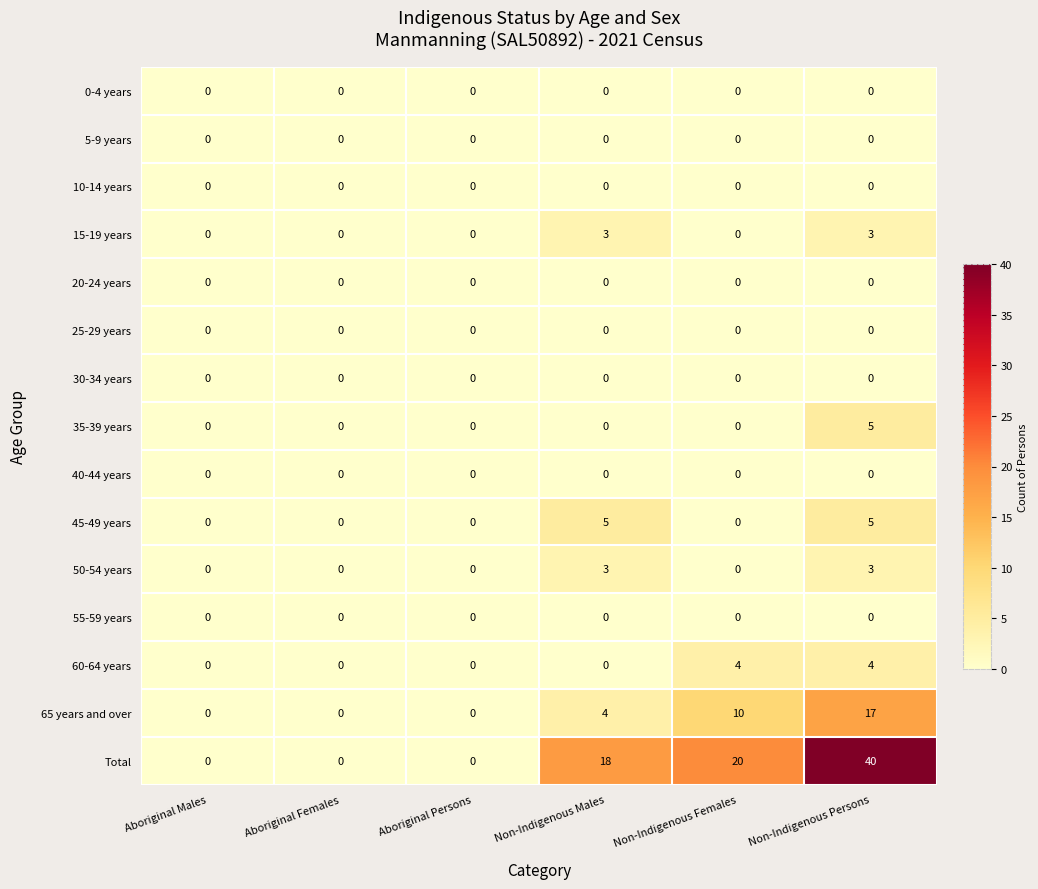

The Total series shows 0 at Aboriginal Females. True or false?

True